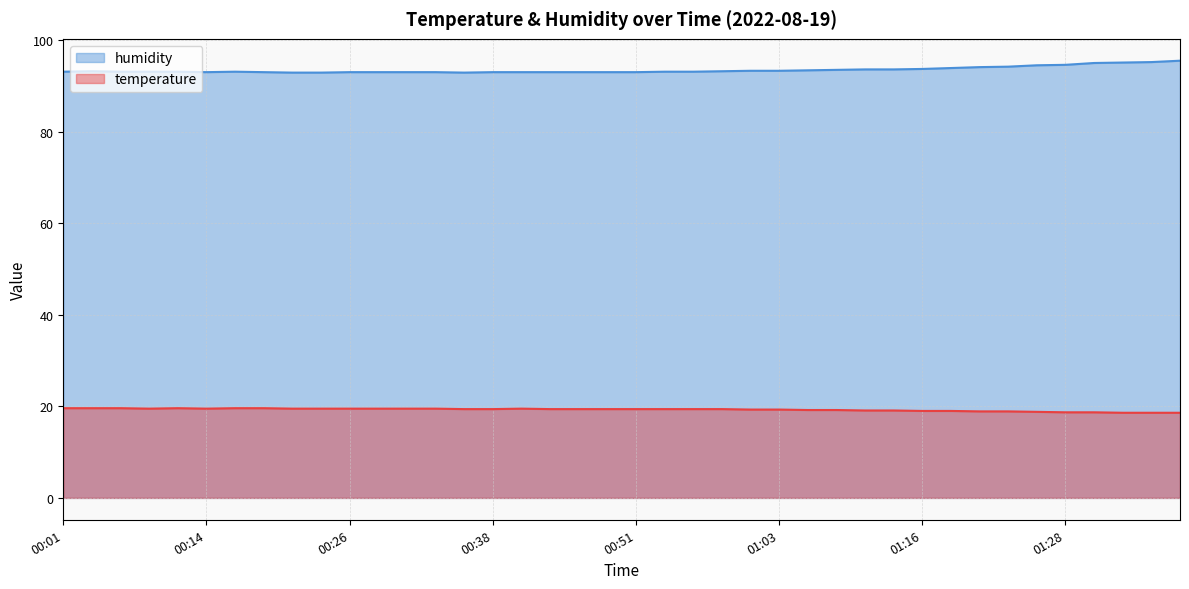

Where does the humidity series first go above 93?

00:01